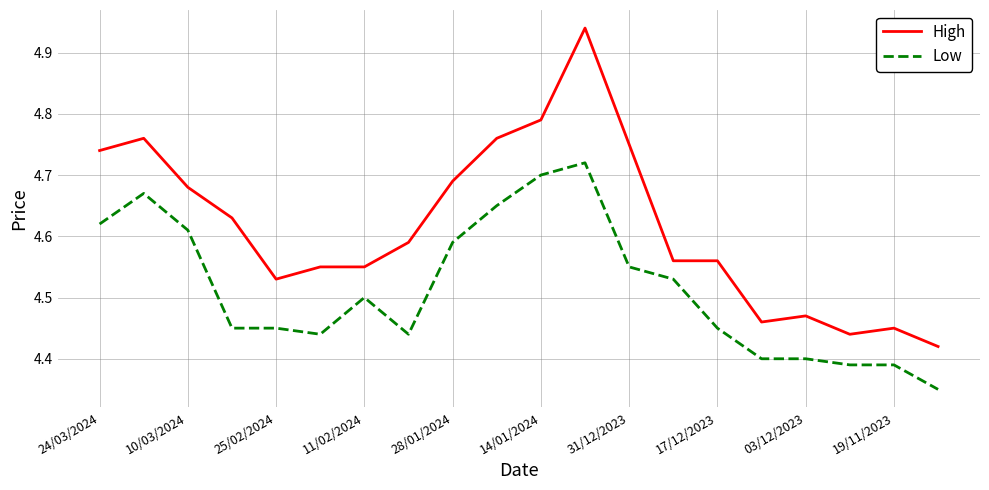

Which series has the largest total across all categories?

High